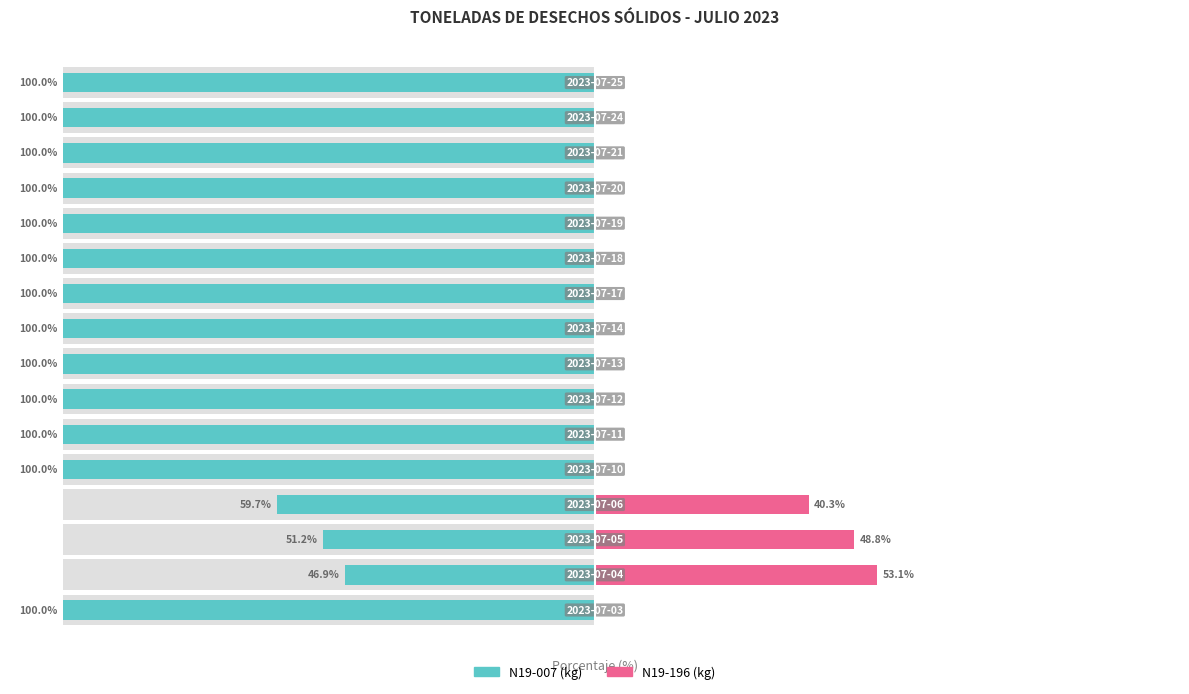

Is the value of N19-007 (kg) at 4 greater than the value of N19-196 (kg) at 3?

No